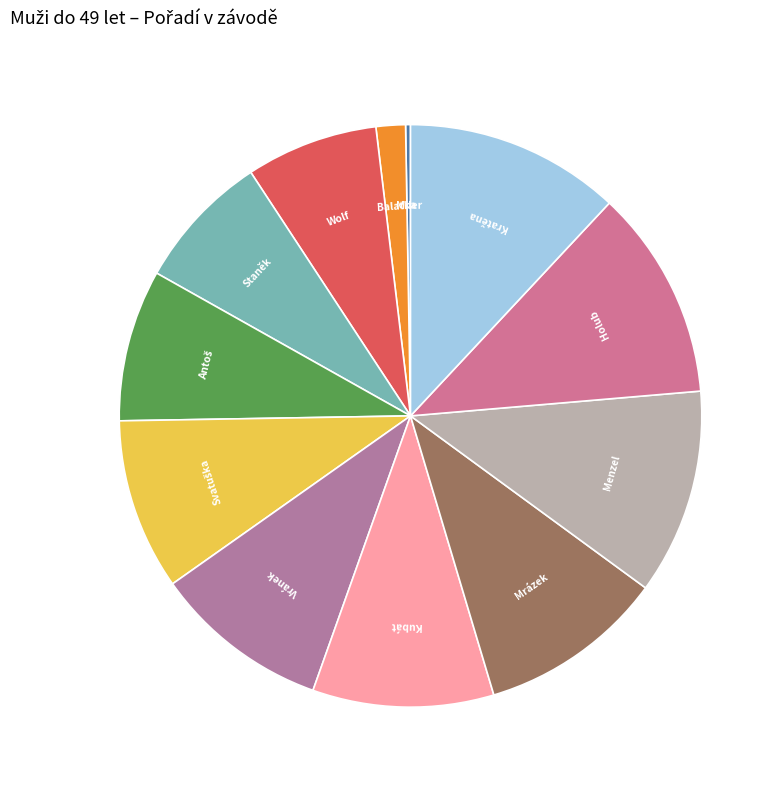

Is Kratěna the majority of the pie?

No